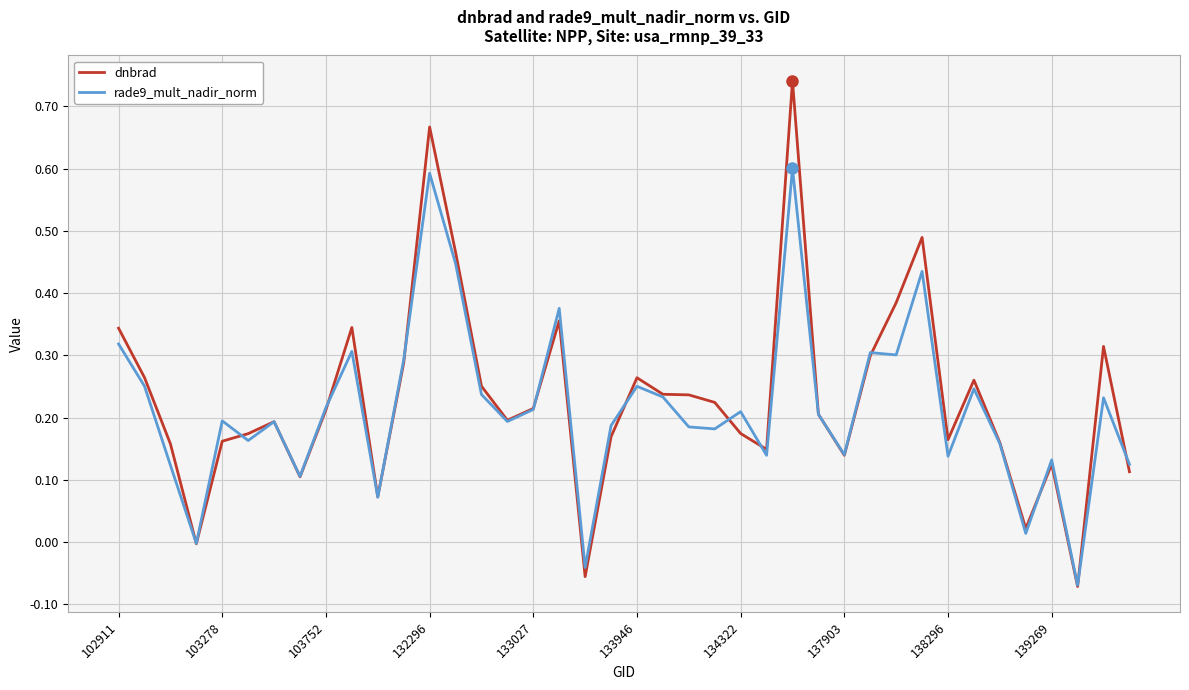

Which series has the widest spread of values?

dnbrad